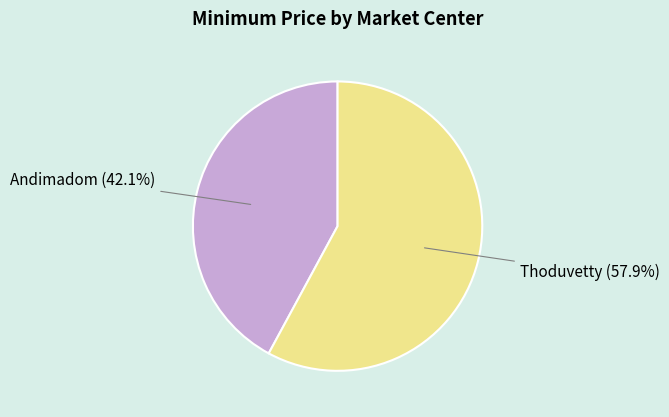

How much of the chart is everything except Thoduvetty?

42.1%